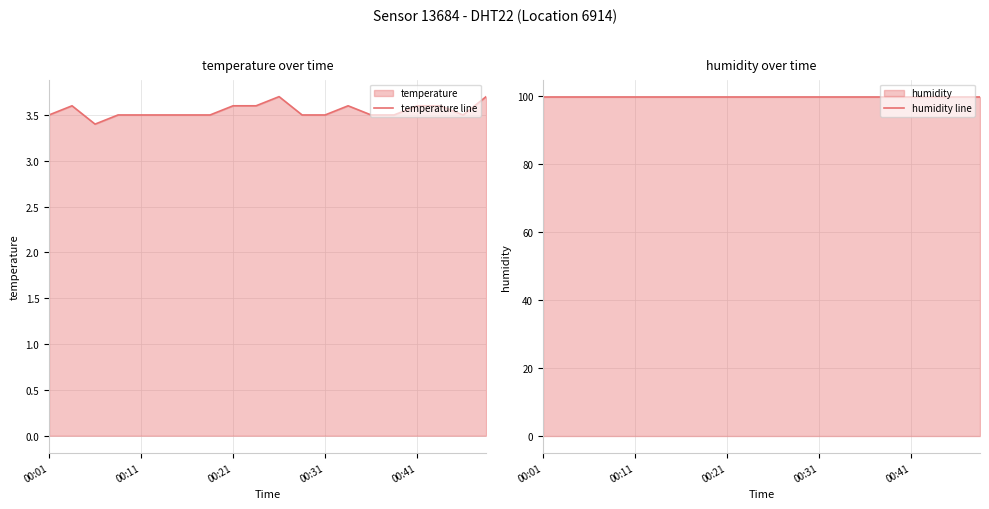

Is it true that humidity line equals 99.9 at 17?

True